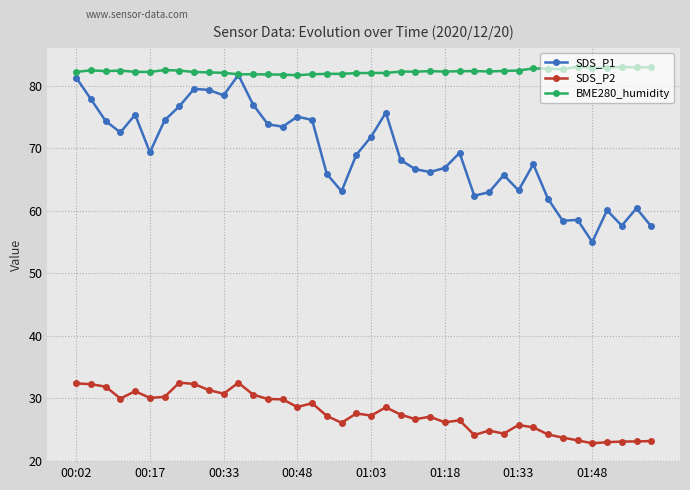

True or false: BME280_humidity has more than 2 interior local peaks.

True